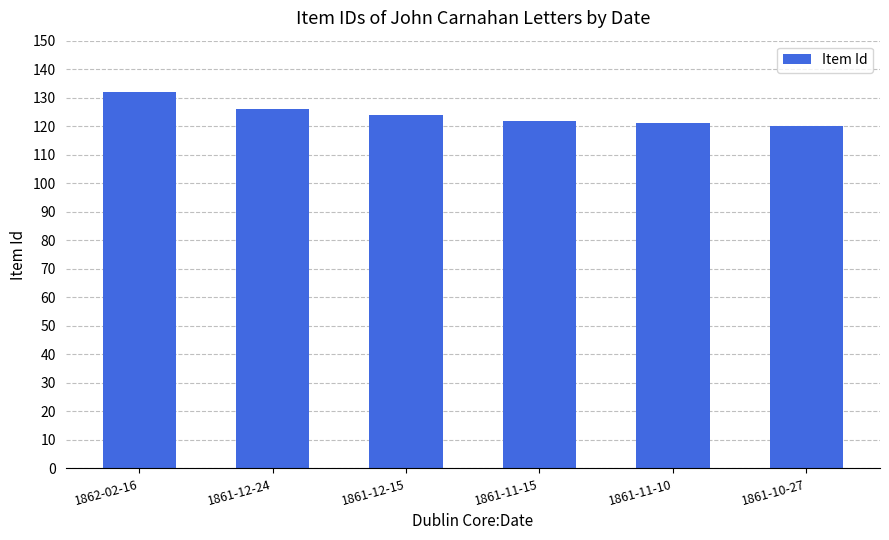

At which category does the chart reach its peak across all series?

1862-02-16